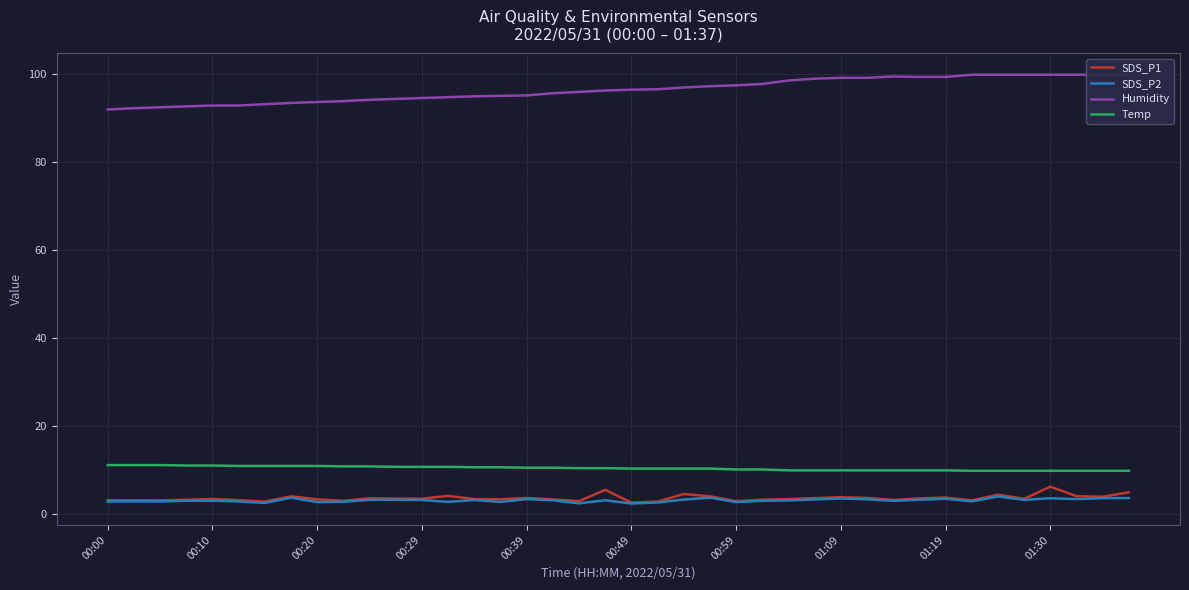

At 39, list the series in order from smallest to largest.

SDS_P2, SDS_P1, Temp, Humidity